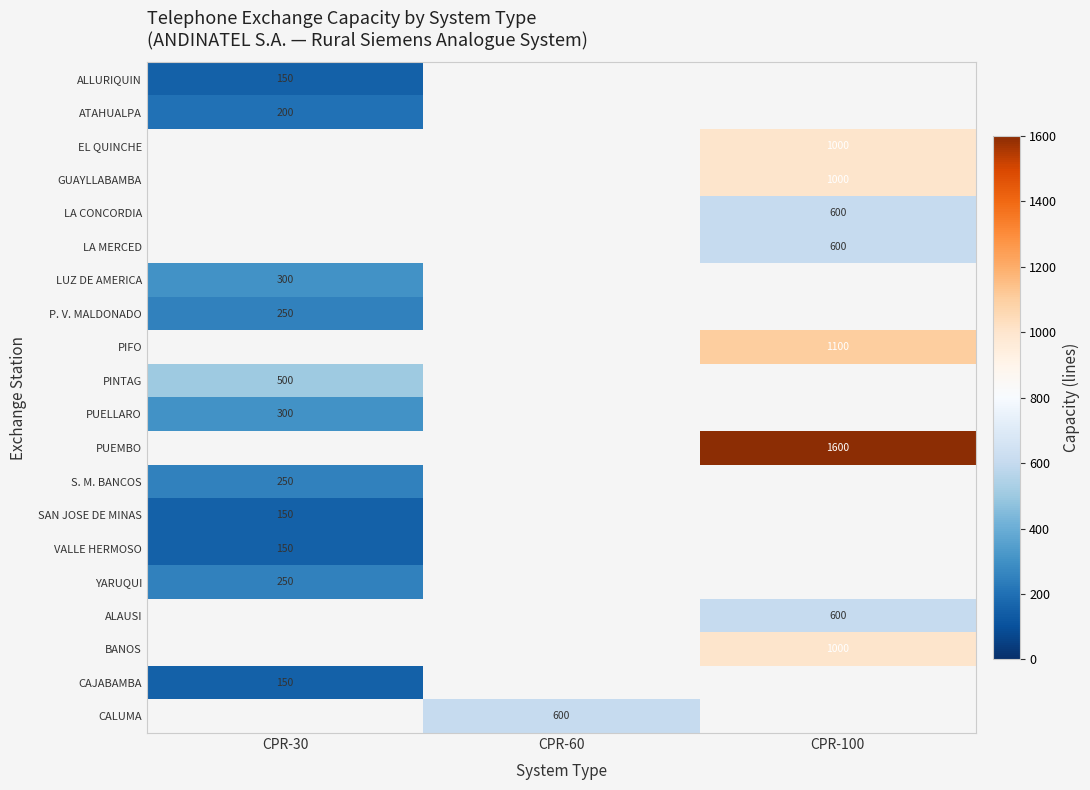

Is it true that CALUMA equals 217 at CPR-60?

False